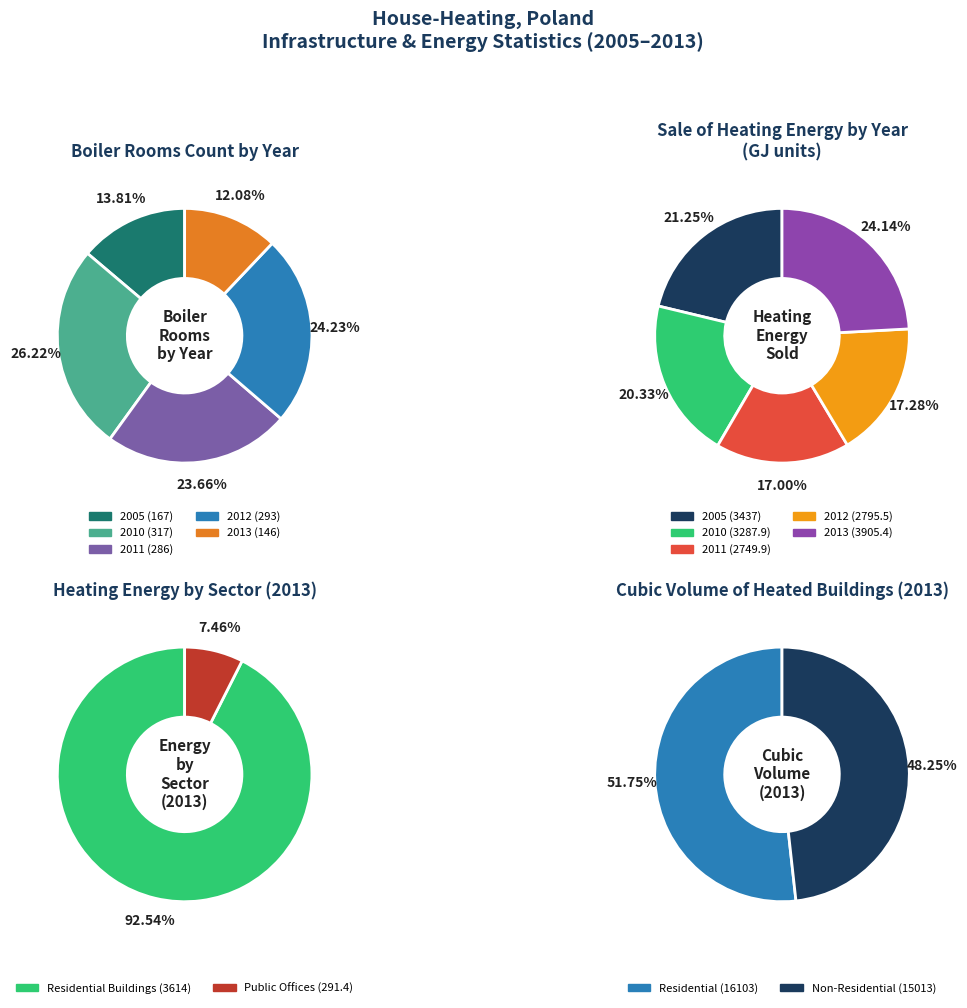

Is it true that 2011 is 14% of the pie?

False